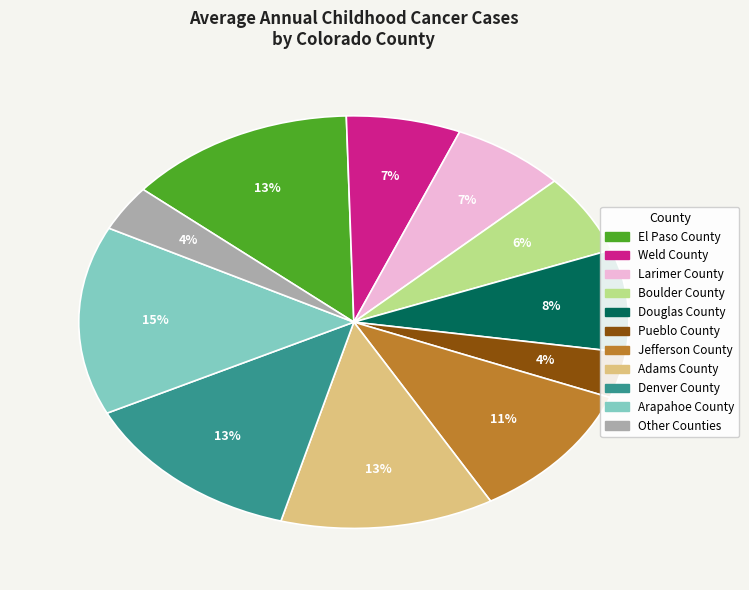

Is there a majority slice in this chart?

No